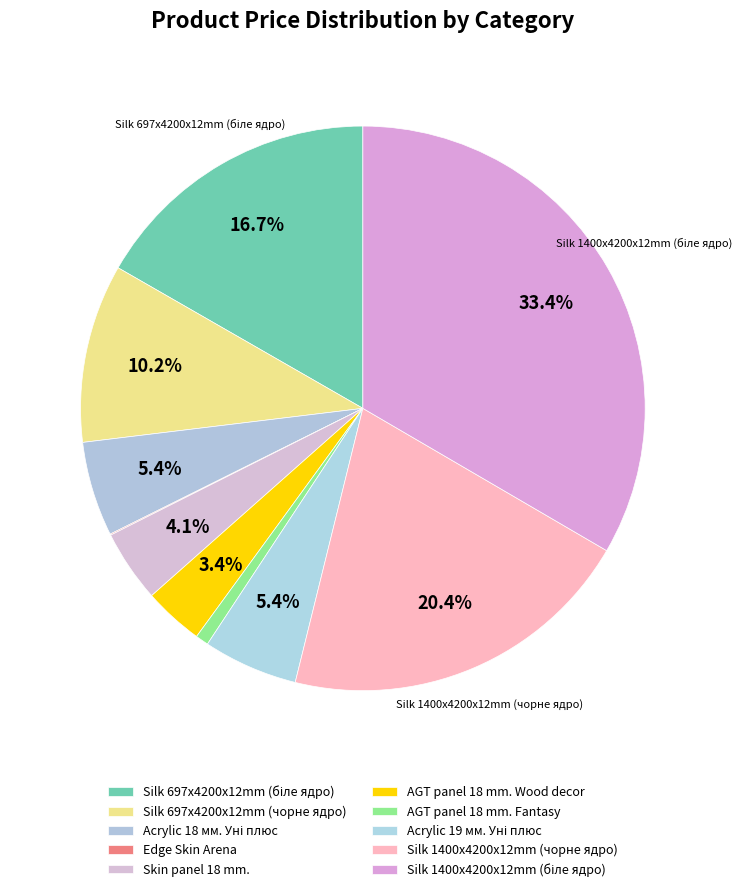

Rank the categories by value from highest to lowest.

Silk 1400x4200x12mm (біле ядро), Silk 1400x4200x12mm (чорне ядро), Silk 697x4200x12mm (біле ядро), Silk 697x4200x12mm (чорне ядро), Acrylic 18 мм. Уні плюс, Acrylic 19 мм. Уні плюс, Skin panel 18 mm., AGT panel 18 mm. Wood decor, AGT panel 18 mm. Fantasy, Edge Skin Arena